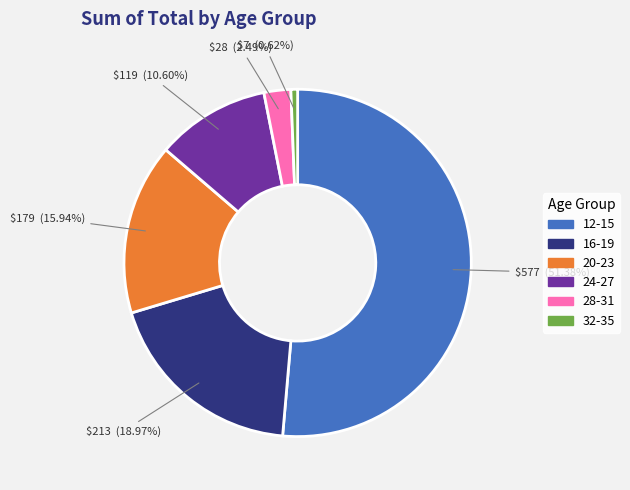

What percentage is NOT represented by 28-31?

97.5%